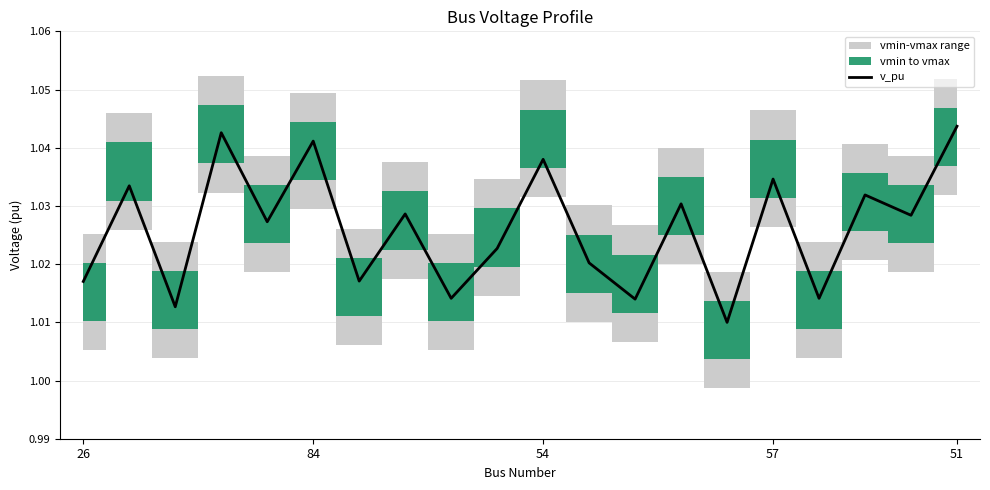

How many lines are shown in the chart?

1